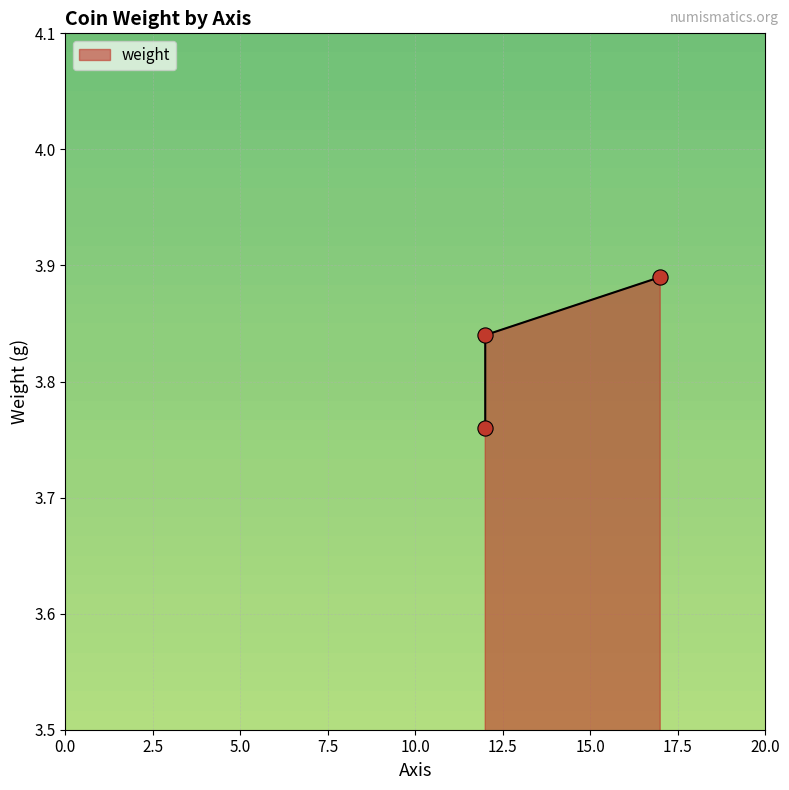

Which has a higher value, 17 or 12?

17